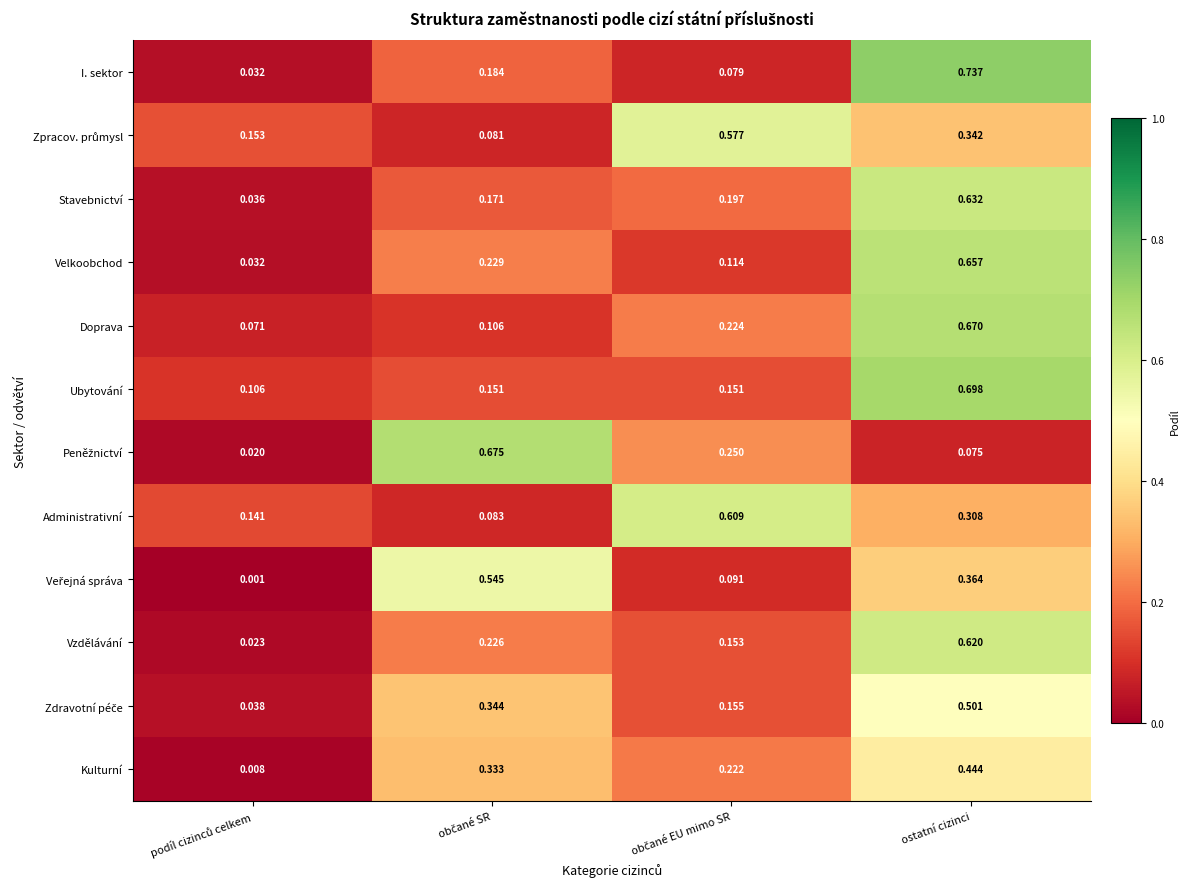

Which series has the widest spread of values?

I. sektor